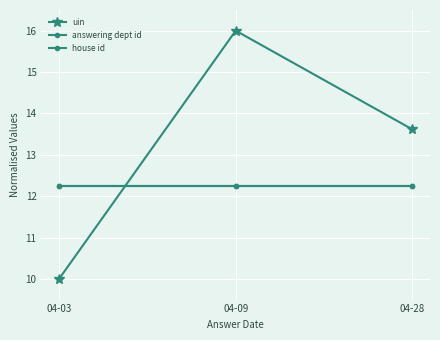

Does the chart have visible grid lines?

Yes